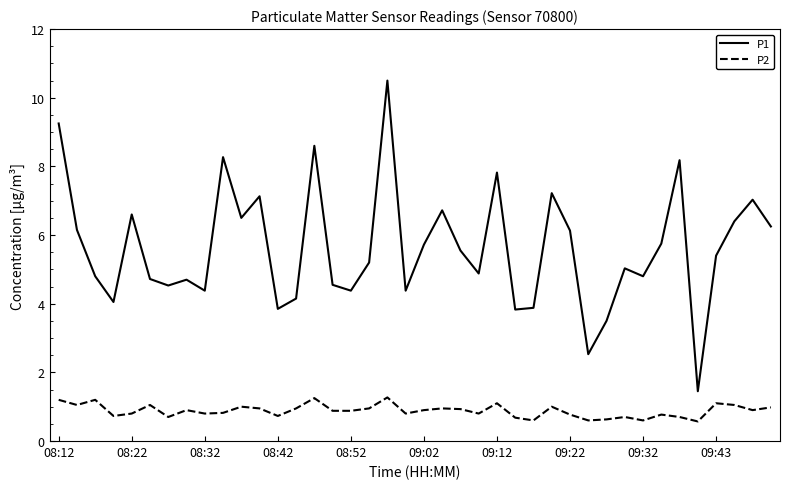

Which series has the largest total across all categories?

P1